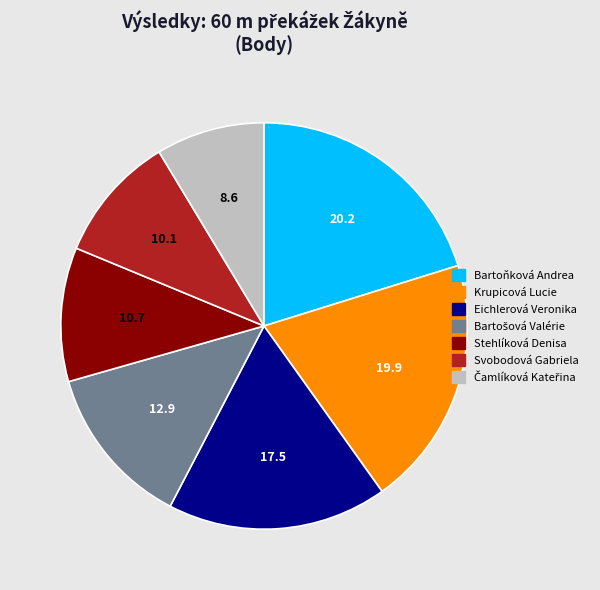

Which has a higher value, Krupicová Lucie or Eichlerová Veronika?

Krupicová Lucie